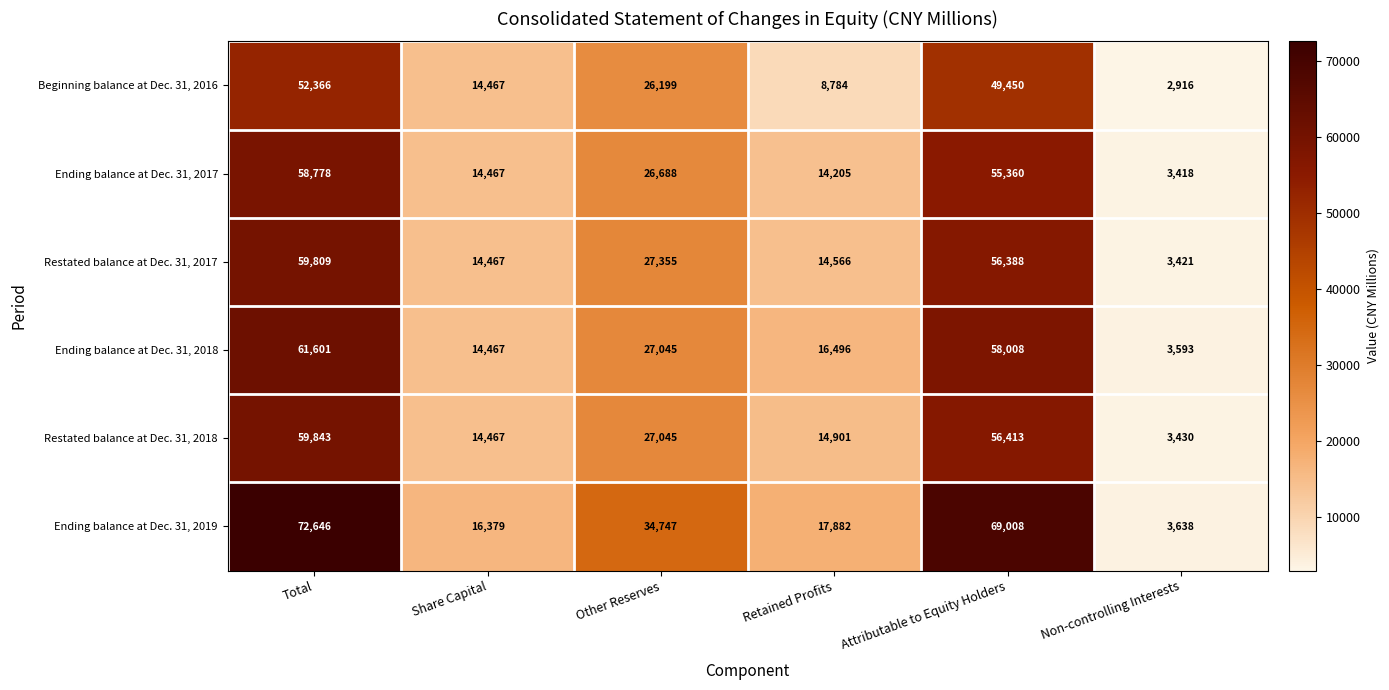

List the labels in order of Ending balance at Dec. 31, 2018 value, smallest first.

Non-controlling Interests, Share Capital, Retained Profits, Other Reserves, Attributable to Equity Holders, Total